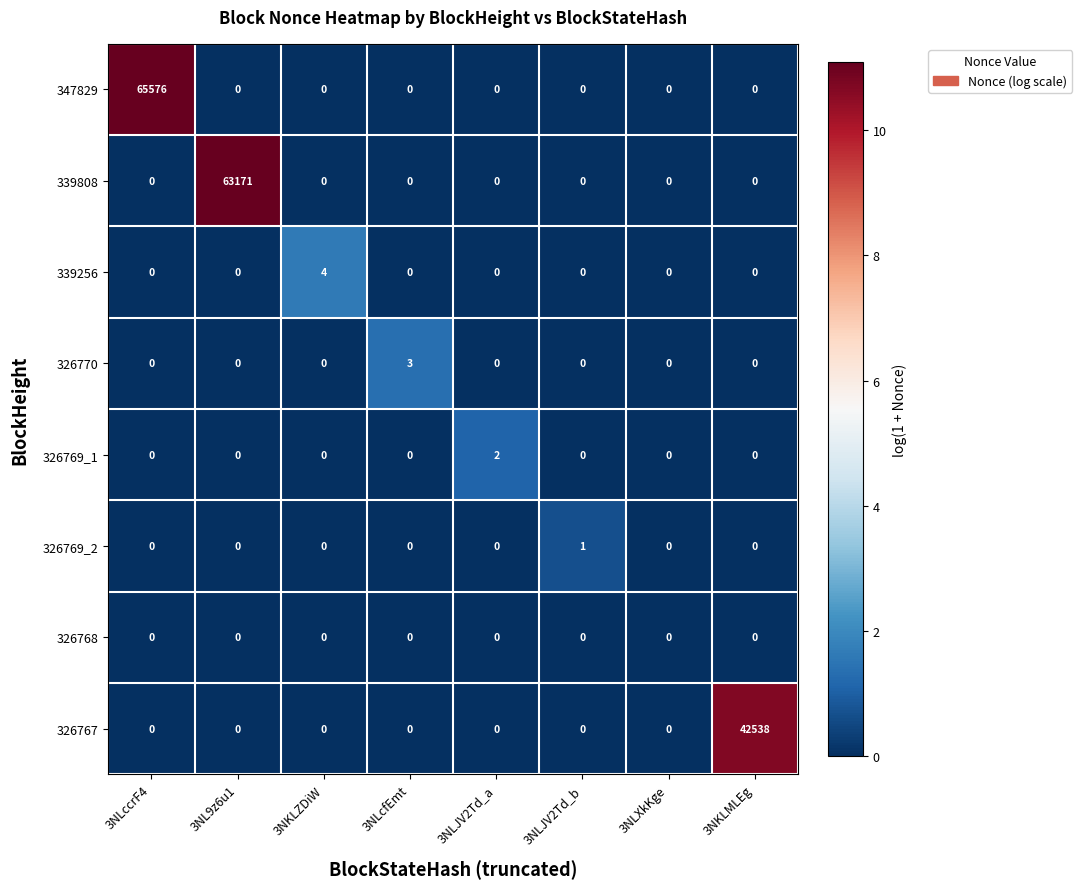

Which series has the largest total across all categories?

347829